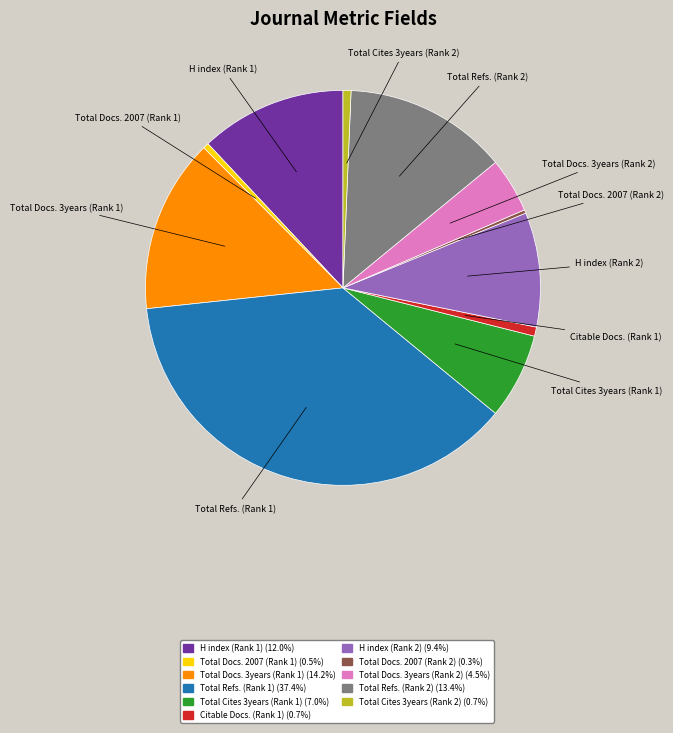

What is the largest slice in the pie chart?

Total Refs. (Rank 1)